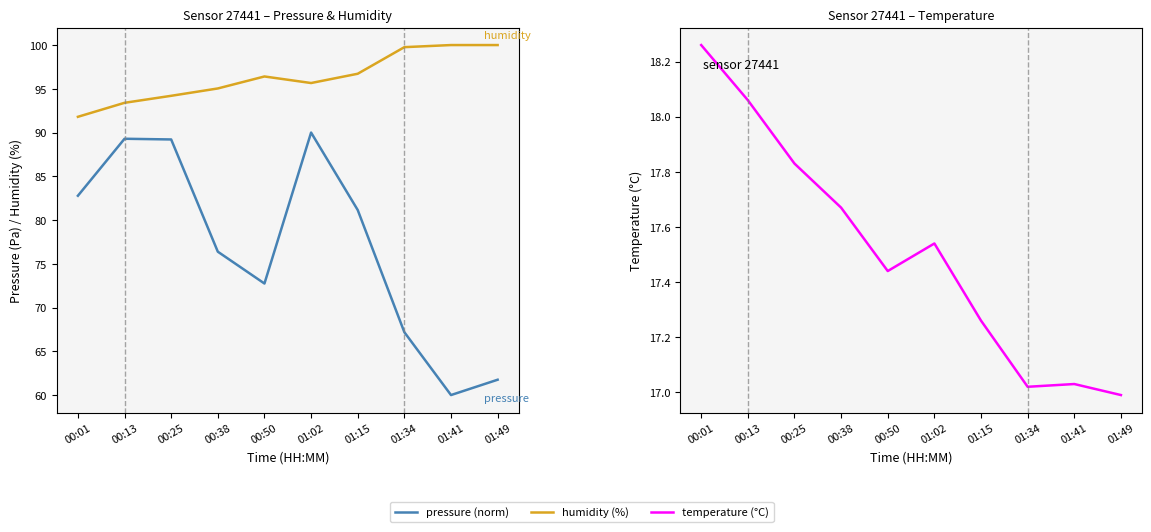

In humidity (%), how many points are higher than both neighbors (excluding endpoints)?

1